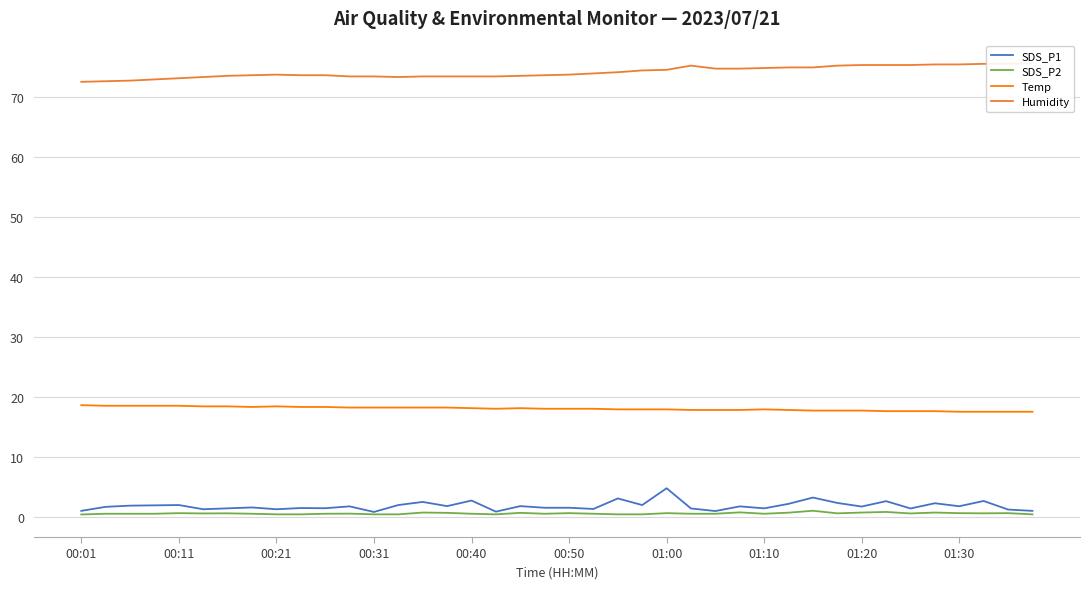

Reading right to left, list all the values displayed in this chart.

SDS_P1: 1.0	1.2	2.6	1.8	2.2	1.4	2.6	1.7	2.3	3.2	2.1	1.4	1.7	0.9	1.4	4.8	1.9	3.0	1.3	1.5	1.5	1.8	0.8	2.7	1.8	2.5	1.9	0.8	1.7	1.4	1.4	1.2	1.6	1.4	1.2	1.9	1.9	1.9	1.6	1.0
SDS_P2: 0.4	0.6	0.6	0.6	0.7	0.6	0.8	0.7	0.6	1.0	0.7	0.5	0.7	0.5	0.5	0.6	0.4	0.4	0.5	0.6	0.5	0.7	0.4	0.5	0.7	0.7	0.4	0.4	0.5	0.5	0.4	0.4	0.5	0.6	0.6	0.6	0.5	0.5	0.5	0.4
Temp: 17.5	17.5	17.5	17.5	17.6	17.6	17.6	17.7	17.7	17.7	17.8	17.9	17.8	17.8	17.8	17.9	17.9	17.9	18.0	18.0	18.0	18.1	18.0	18.1	18.2	18.2	18.2	18.2	18.2	18.3	18.3	18.4	18.3	18.4	18.4	18.5	18.5	18.5	18.5	18.6
Humidity: 75.6	75.5	75.5	75.4	75.4	75.3	75.3	75.3	75.2	74.9	74.9	74.8	74.7	74.7	75.2	74.5	74.4	74.1	73.9	73.7	73.6	73.5	73.4	73.4	73.4	73.4	73.3	73.4	73.4	73.6	73.6	73.7	73.6	73.5	73.3	73.1	72.9	72.7	72.6	72.5